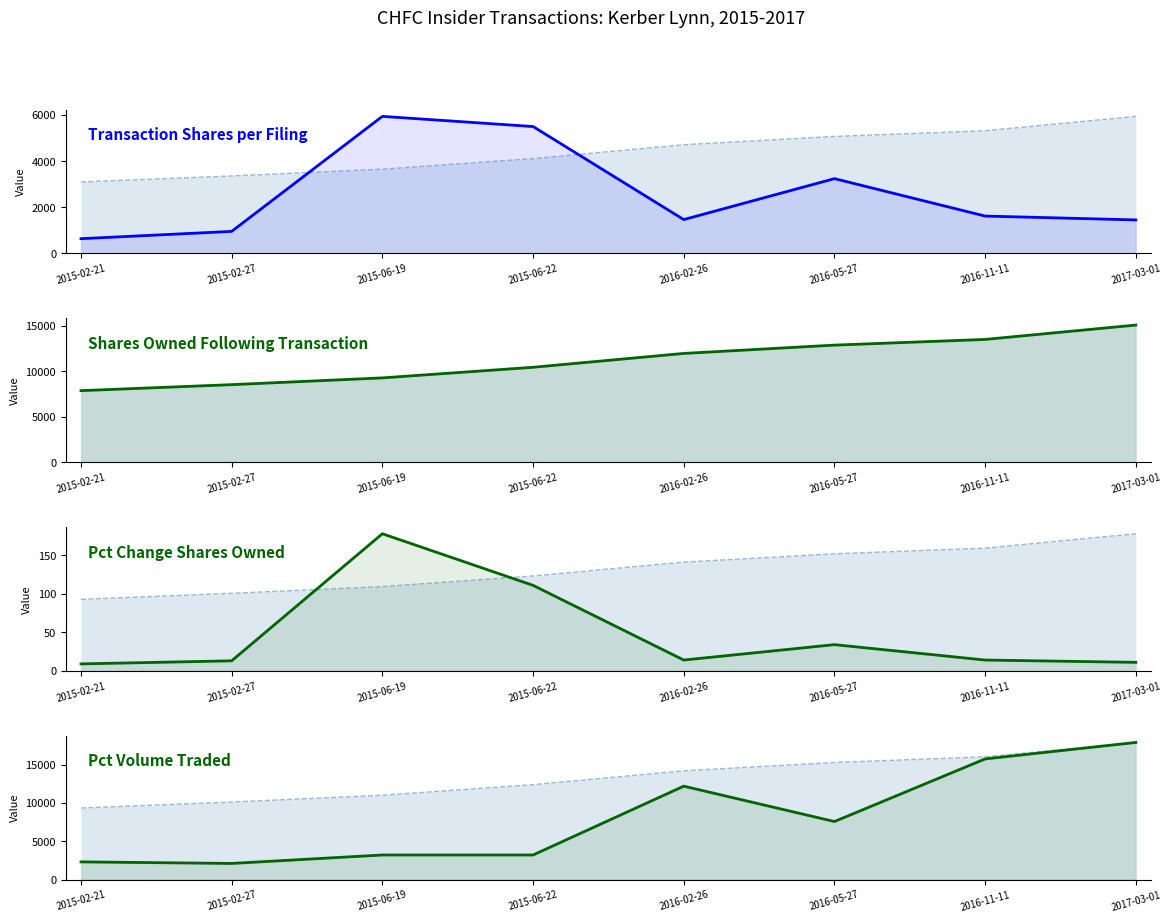

How many interior local valleys does the transactionShares series have?

1